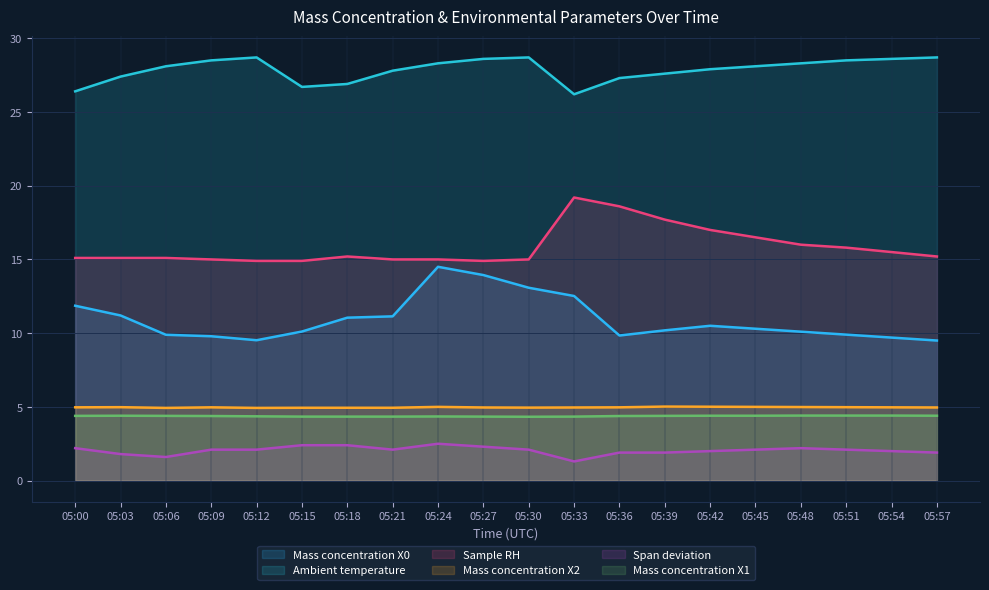

How many lines are shown in the chart?

6